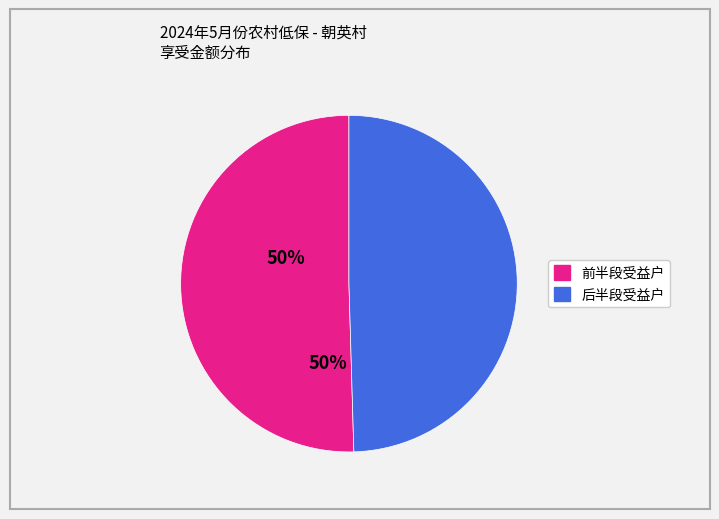

Does any single category account for the majority?

Yes